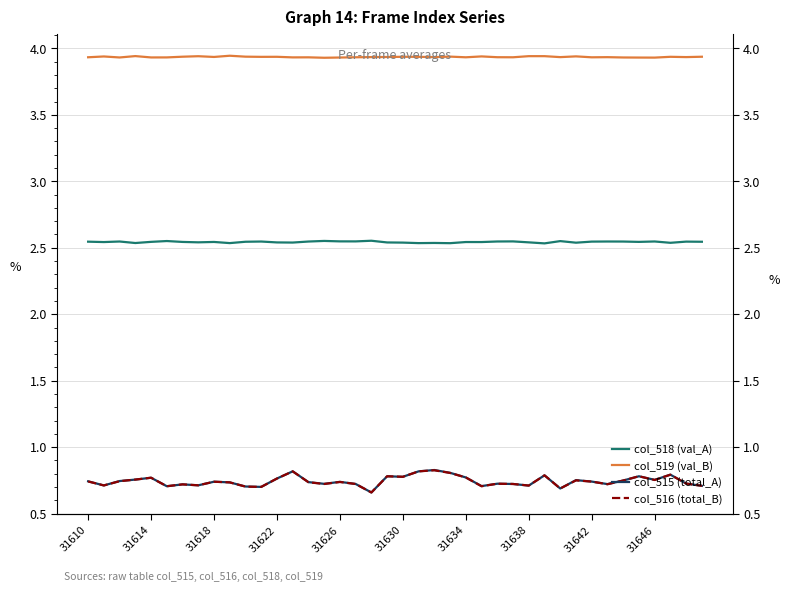

Does the chart display data point markers on the line(s)?

No